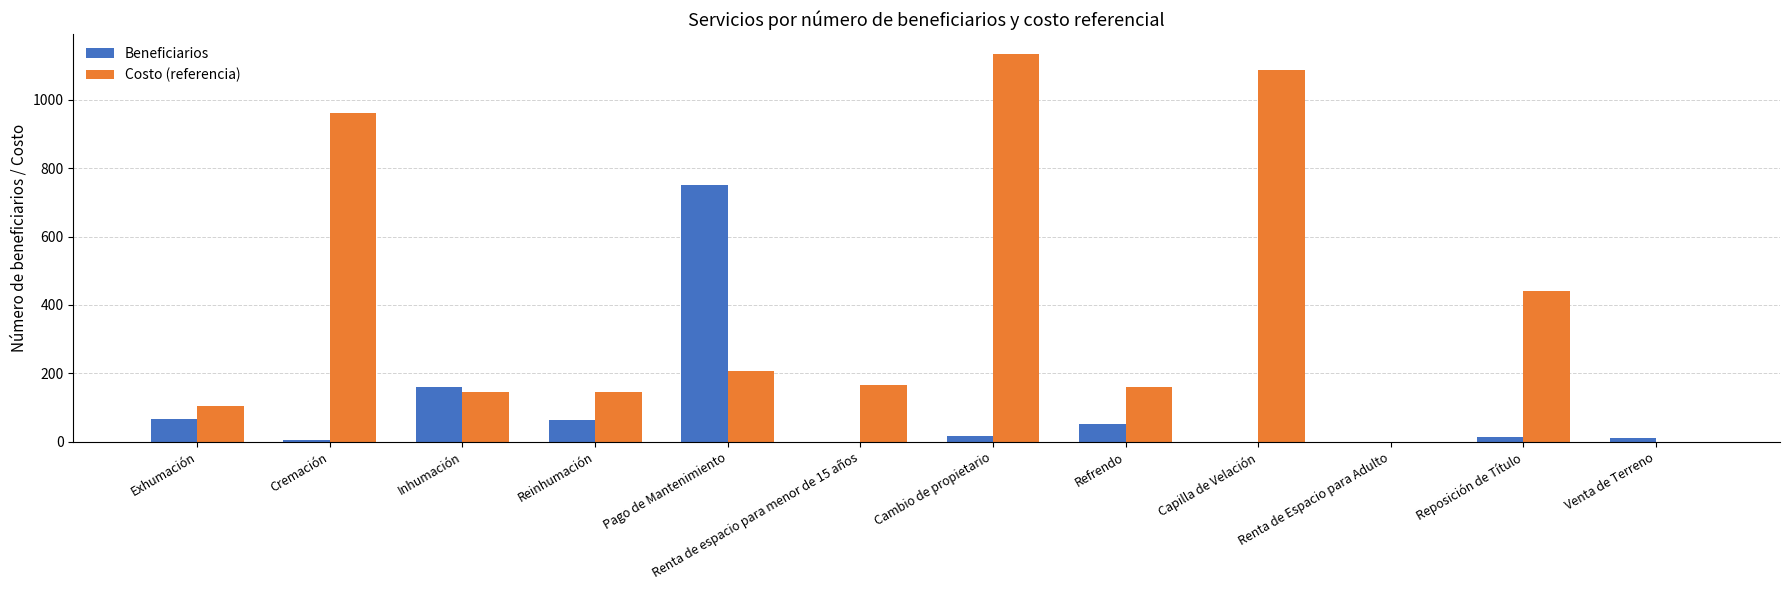

Which series changed the most between Inhumación and Venta de Terreno?

Beneficiarios